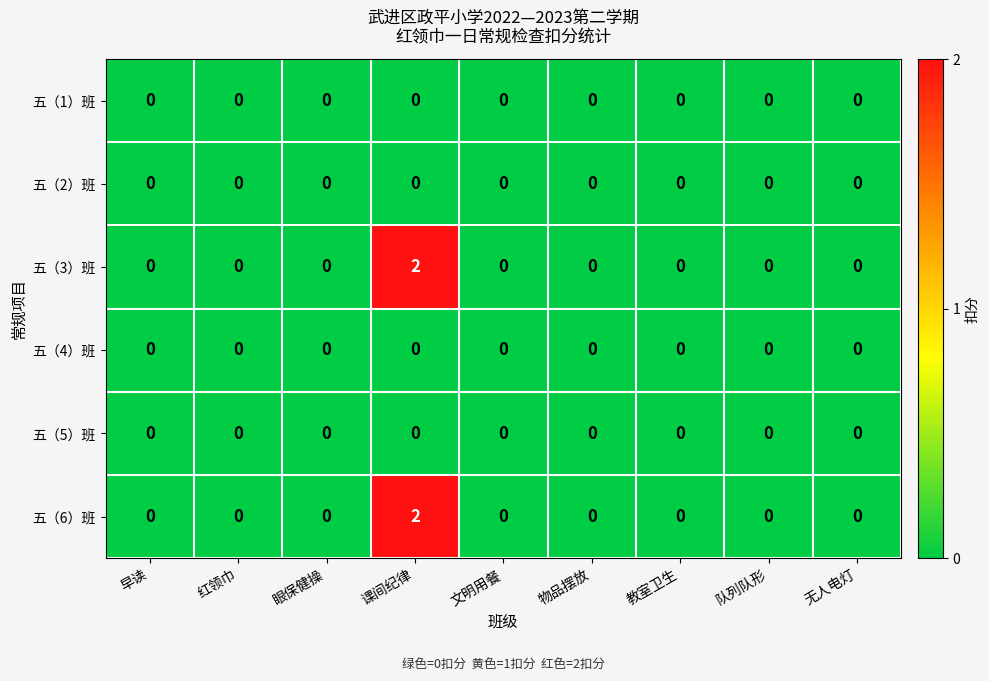

The 五（6）班 series shows 2 at 课间纪律. True or false?

True